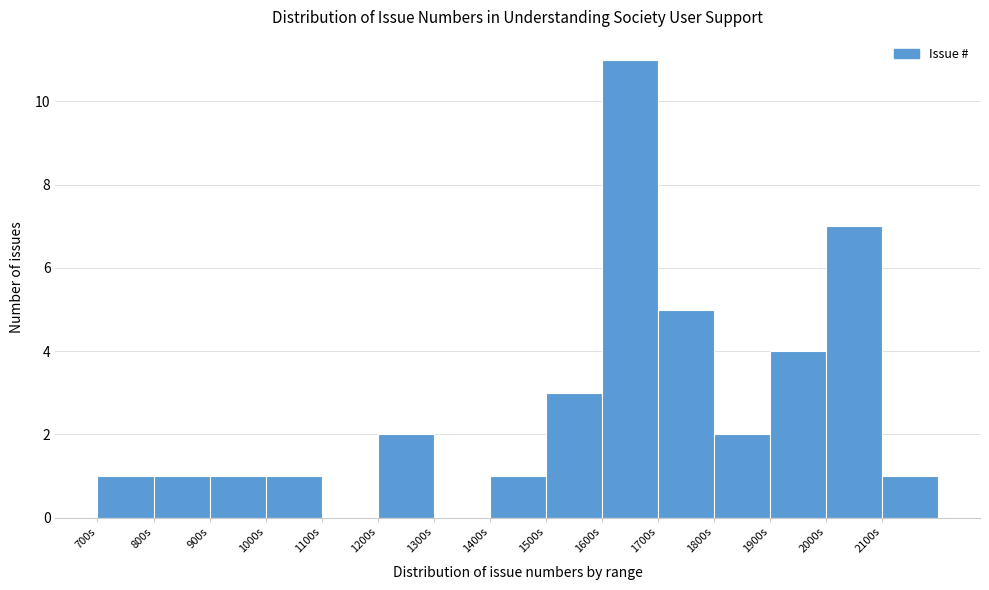

Reading left to right, list every bar in this chart as the range it spans on the x-axis followed by its height. The values are not printed on the chart, so give them approximately, as read against the axis.

700 to 800: 1
800 to 900: 1
900 to 1000: 1
1000 to 1100: 1
1100 to 1200: 0
1200 to 1300: 2
1300 to 1400: 0
1400 to 1500: 1
1500 to 1600: 3
1600 to 1700: 11
1700 to 1800: 5
1800 to 1900: 2
1900 to 2000: 4
2000 to 2100: 7
2100 to 2200: 1